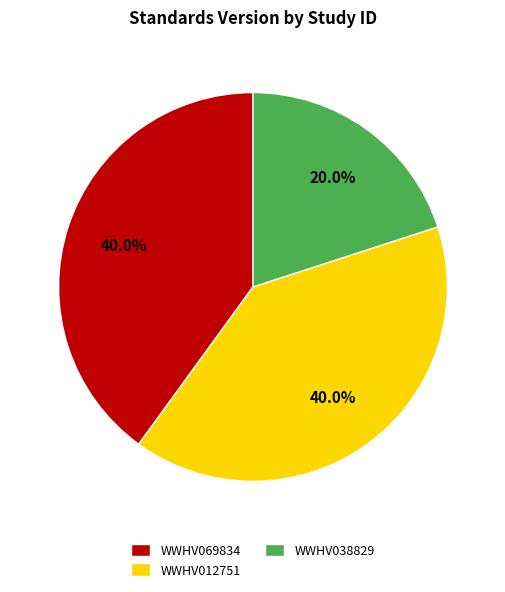

What is the smallest slice in the pie chart?

WWHV038829